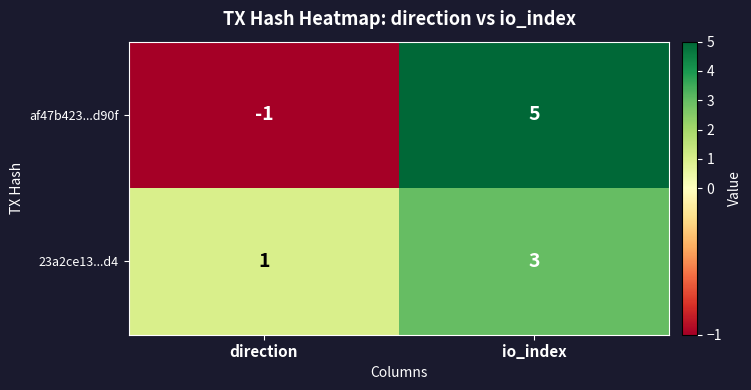

Which label corresponds to the largest value in the chart?

io_index